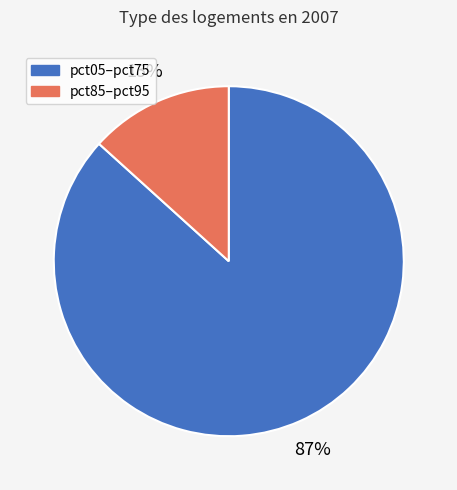

To the nearest percent, what is the average slice percentage?

50%